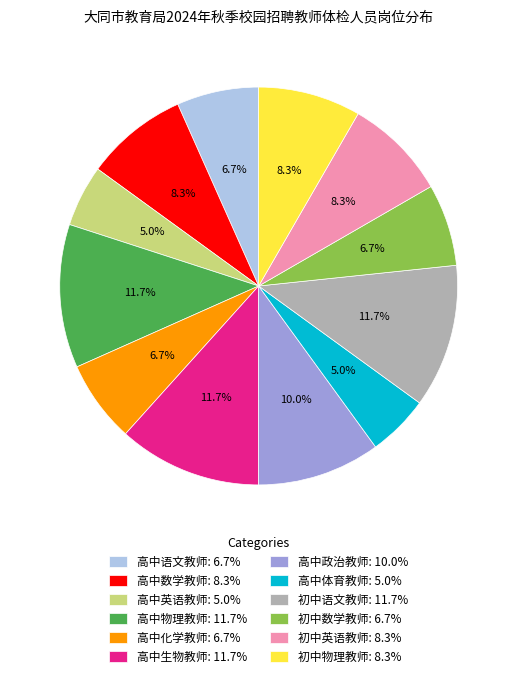

To the nearest percent, what portion does 初中数学教师 represent?

7%